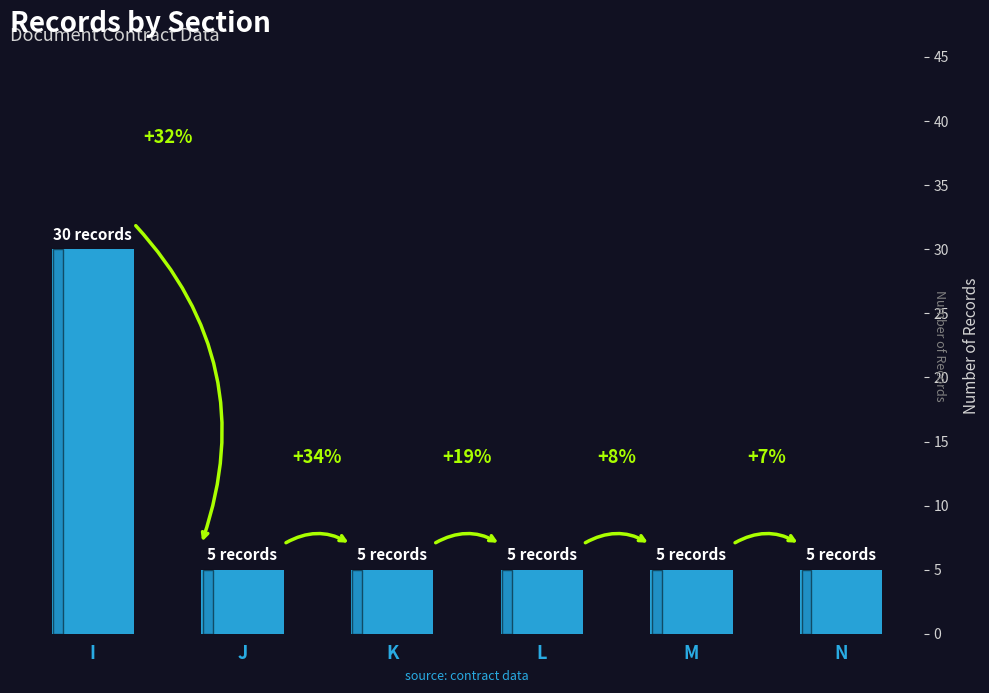

The value at K is 7. True or false?

False